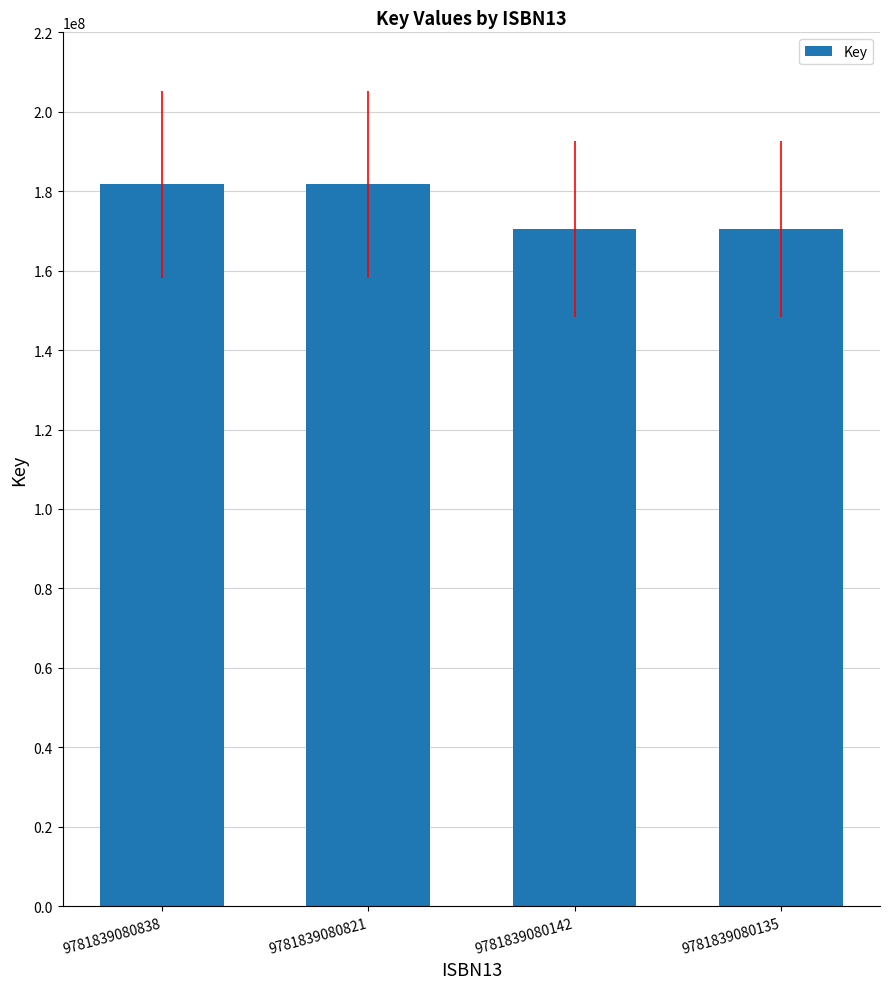

What is the maximum value shown in the chart?

181700928